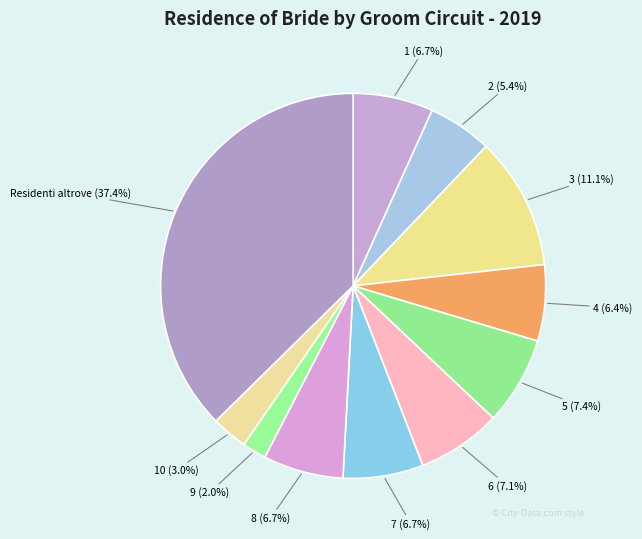

True or false: 5 accounts for 1% of the total.

False